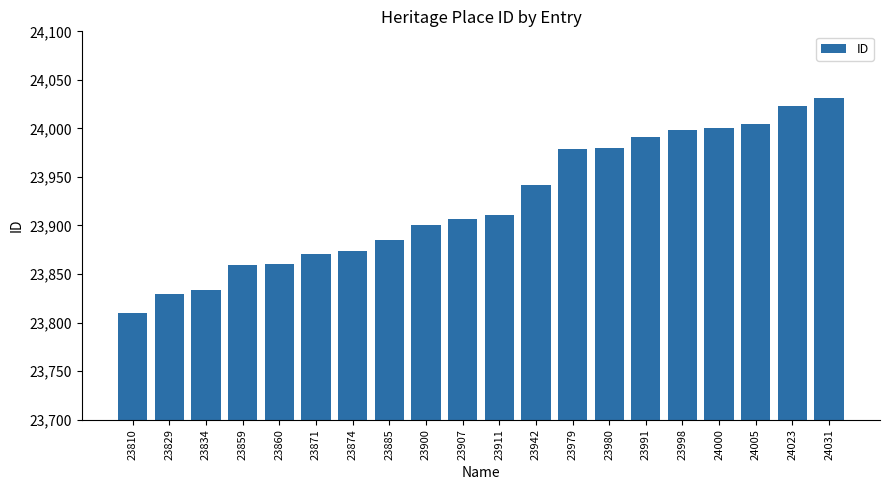

Which category has the lowest value across all series?

23810